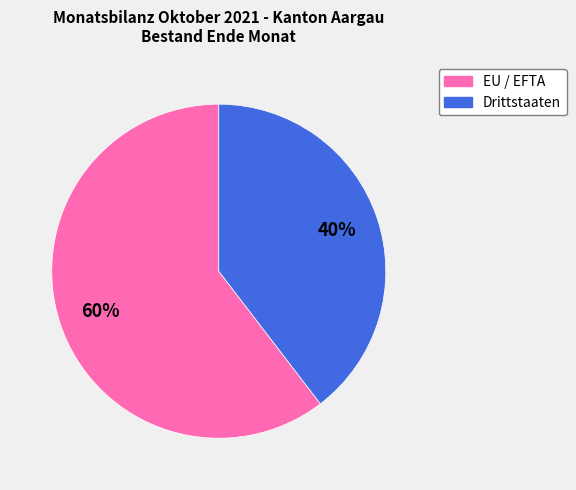

How many slices are in this pie chart?

2